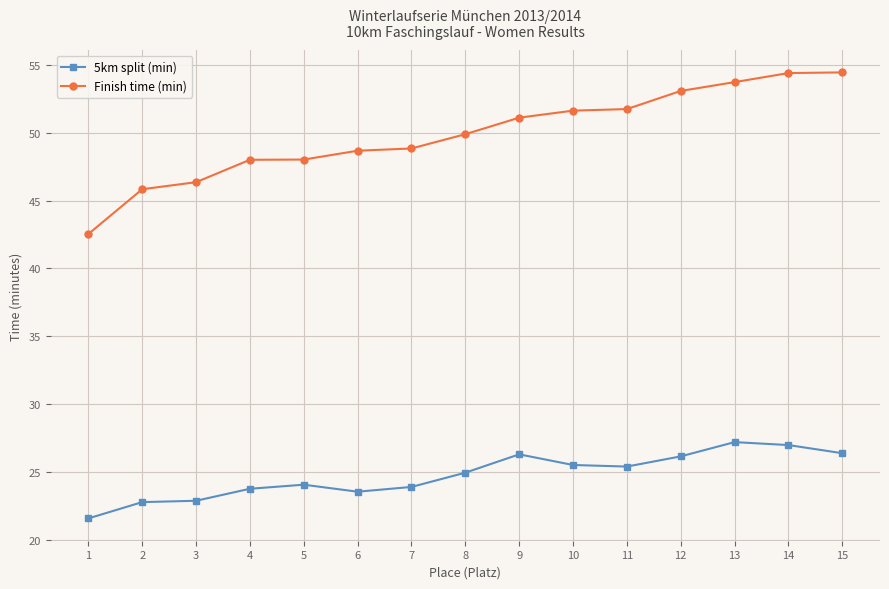

True or false: 5km split (min) and Finish time (min) cross at least once.

False